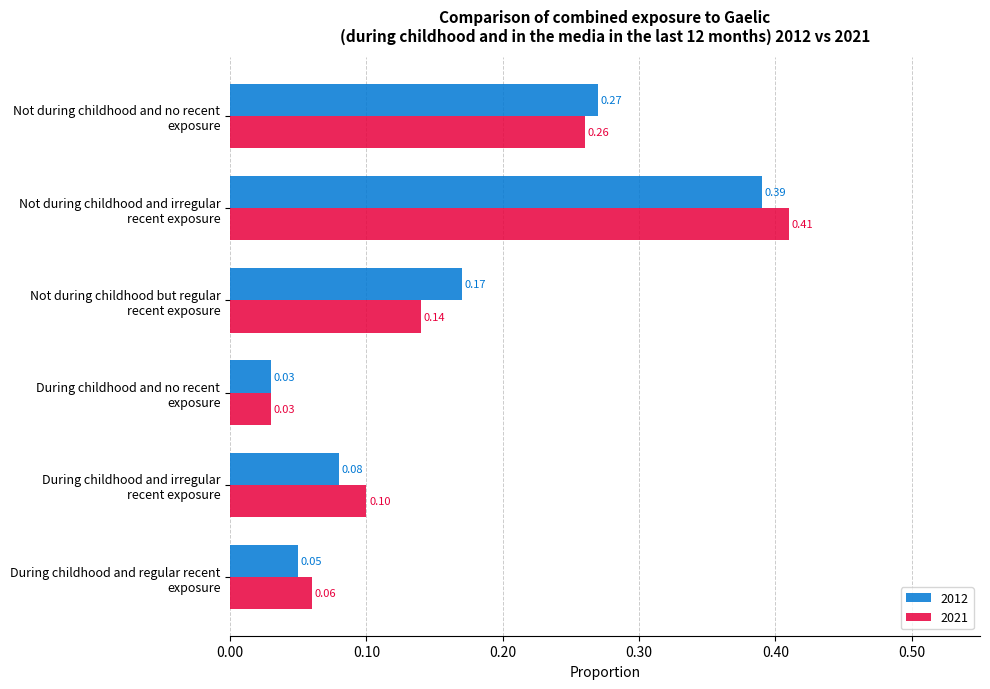

What is the sum of all 2021 values?

1.0